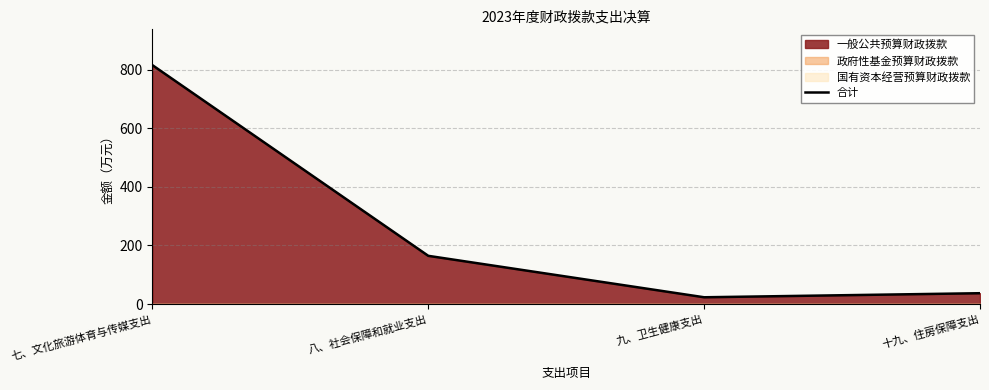

List the labels in order of value, largest first.

七、文化旅游体育与传媒支出, 八、社会保障和就业支出, 十九、住房保障支出, 九、卫生健康支出